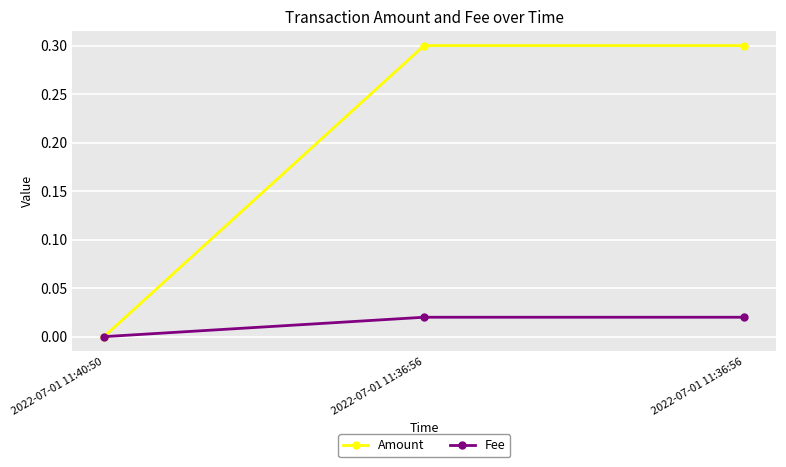

How many lines are shown in the chart?

2